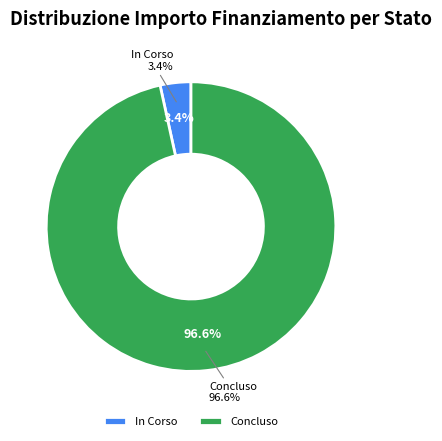

How many slices are in this pie chart?

2